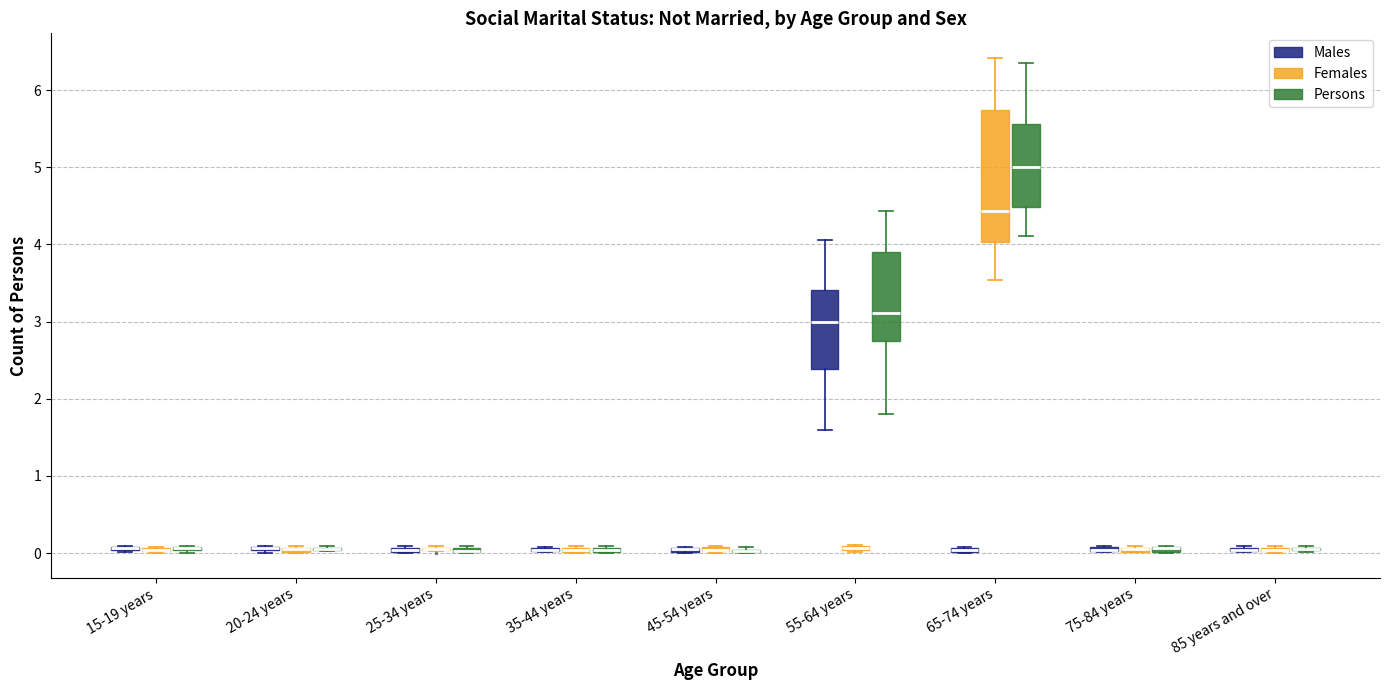

Which box is the tallest, from its lower edge to its upper edge?

65-74 years (Females)